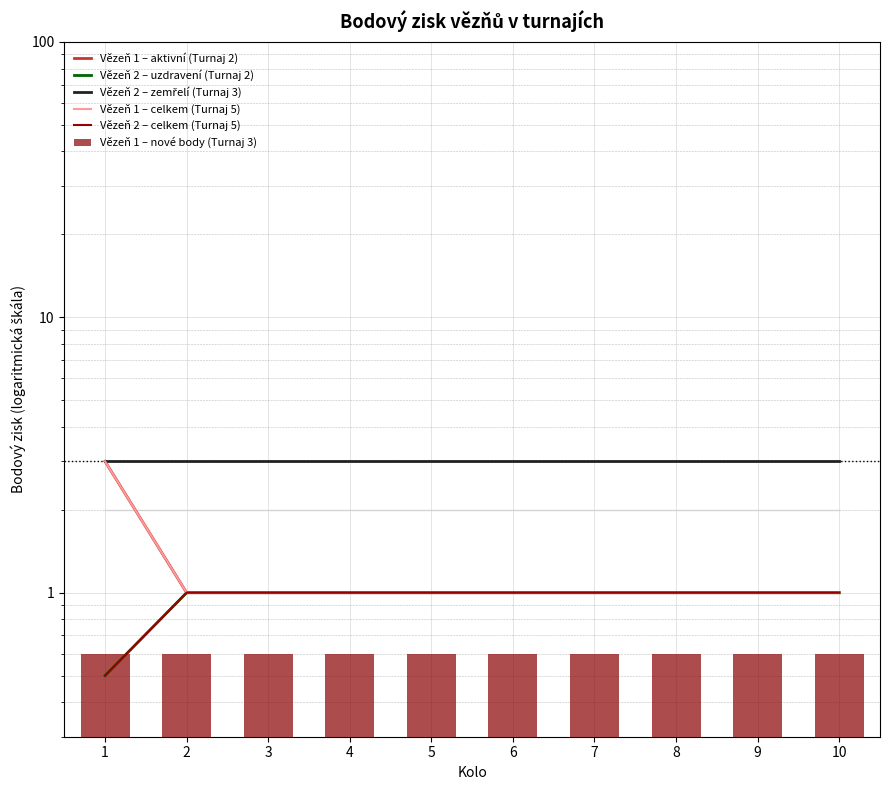

Which series has the widest spread of values?

Vězeň 1 – aktivní (Turnaj 2)